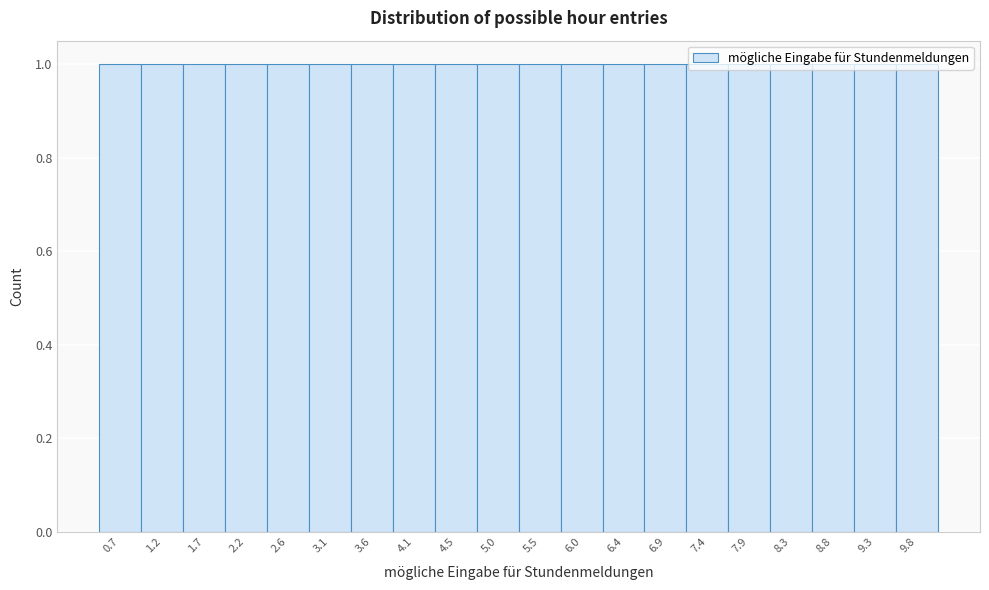

Reading left to right, transcribe this chart: for each bar, give the range it covers on the x-axis and its height. Neither the bar edges nor the heights are printed on the chart, so give them approximately, as read against the axes.

0.500 to 0.975: 1
0.975 to 1.450: 1
1.450 to 1.925: 1
1.925 to 2.400: 1
2.400 to 2.875: 1
2.875 to 3.350: 1
3.350 to 3.825: 1
3.825 to 4.300: 1
4.300 to 4.775: 1
4.775 to 5.250: 1
5.250 to 5.725: 1
5.725 to 6.200: 1
6.200 to 6.675: 1
6.675 to 7.150: 1
7.150 to 7.625: 1
7.625 to 8.100: 1
8.100 to 8.575: 1
8.575 to 9.050: 1
9.050 to 9.525: 1
9.525 to 10.000: 1